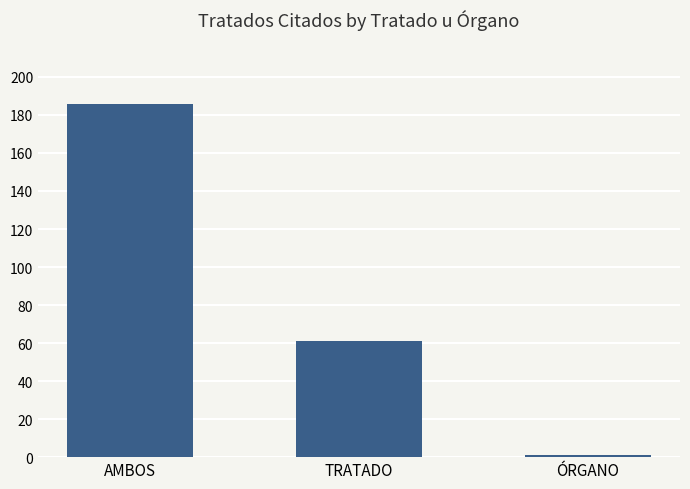

Reading left to right, transcribe all the data shown in this chart.

AMBOS=186	TRATADO=61	ÓRGANO=1